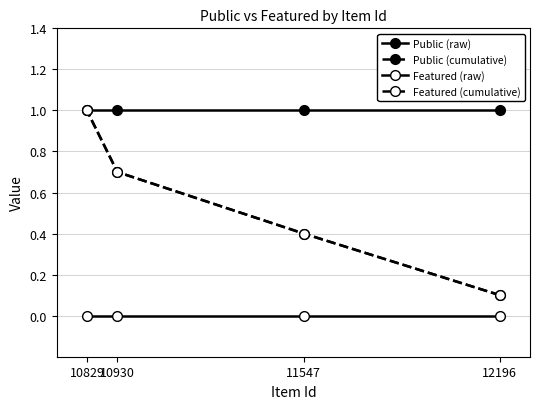

At which label is Featured (raw) closest to 0?

12196